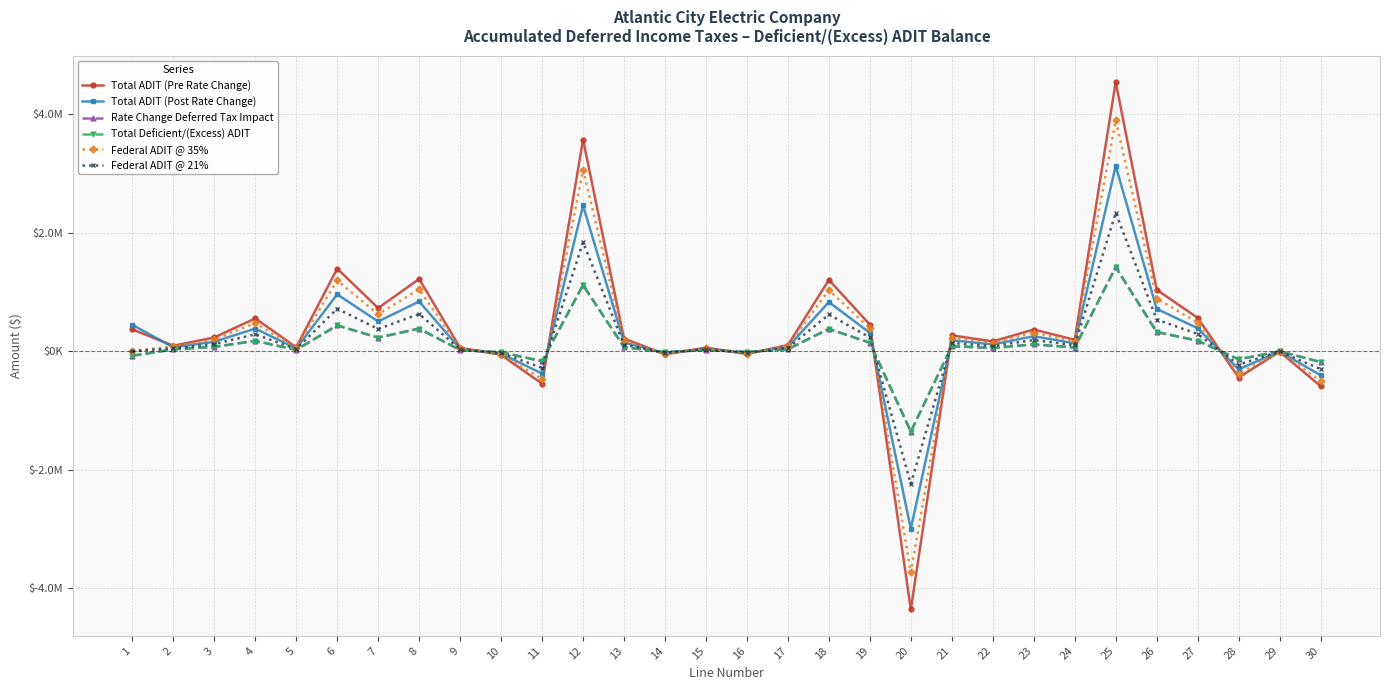

The Rate Change Deferred Tax Impact series shows -15581.8 at 16. True or false?

True